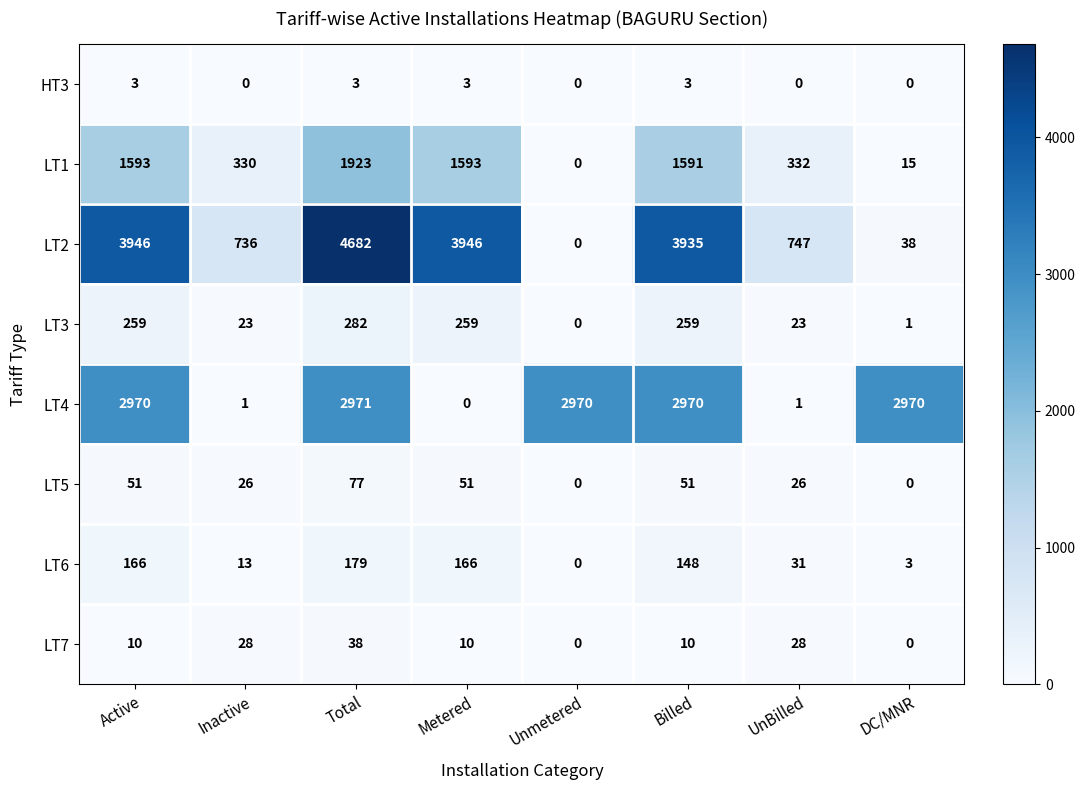

What value does the LT2 series have at UnBilled, to the nearest 10?

750